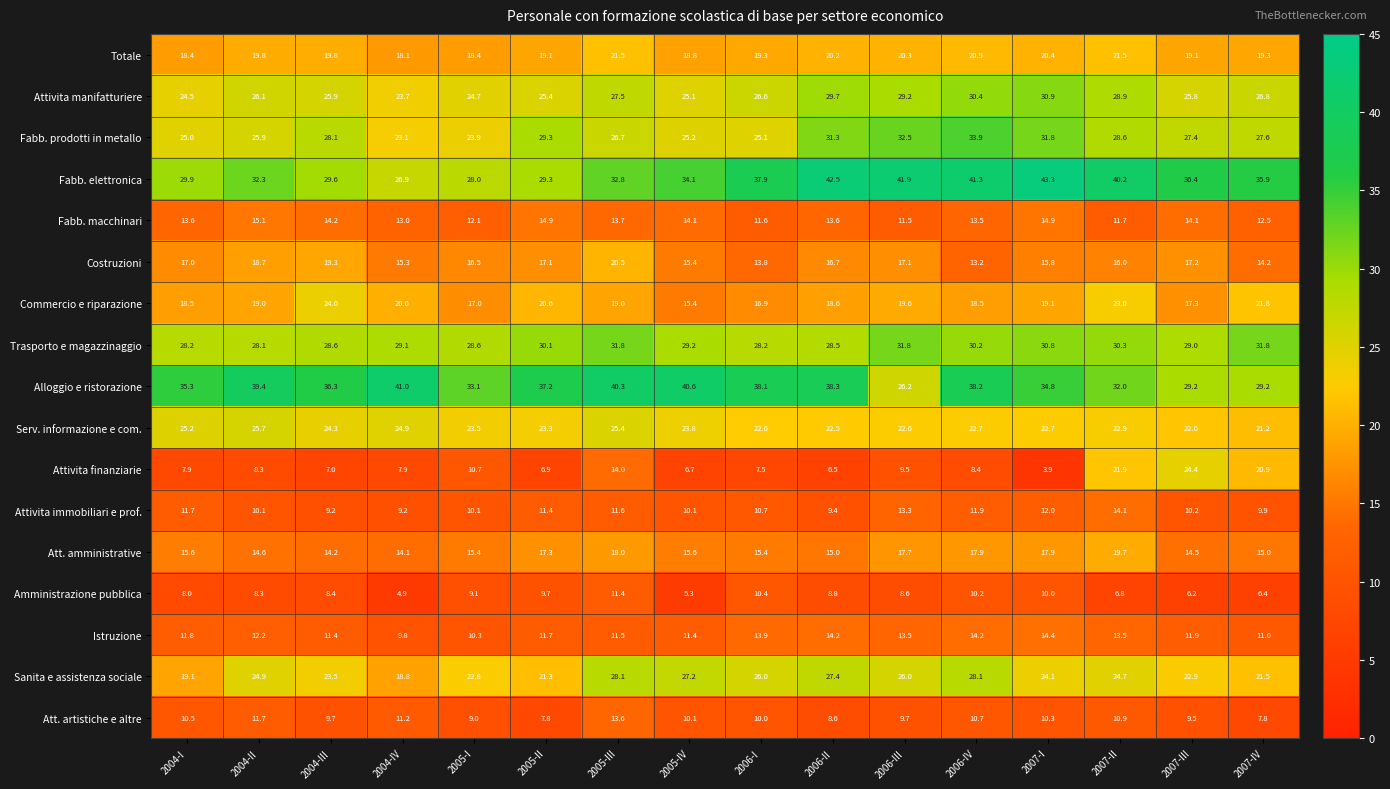

How many series are shown in this chart?

17